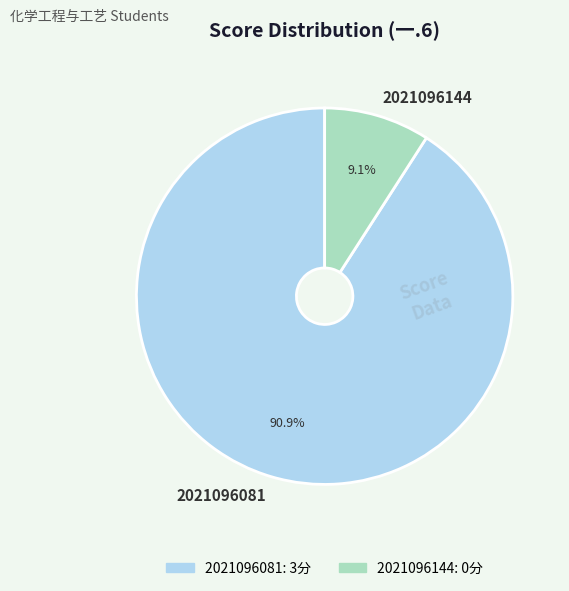

Combined, what portion of the pie is 2021096144 and 2021096081?

100.0%